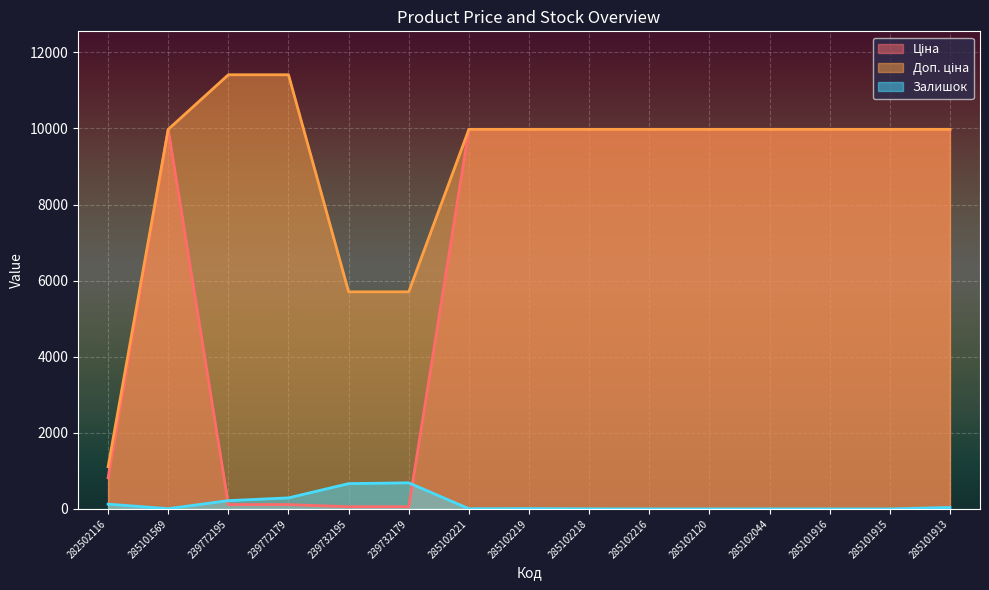

Reading left to right, list all the values displayed in this chart.

Ціна: 282502116=818.5	285101569=9975.0	239772195=114.1	239772179=114.1	239732195=57.0	239732179=57.0	285102221=9975.0	285102219=9975.0	285102218=9975.0	285102216=9975.0	285102120=9975.0	285102044=9975.0	285101916=9975.0	285101915=9975.0	285101913=9975.0
Доп. ціна: 282502116=1109.2	285101569=9975.0	239772195=11410.0	239772179=11410.0	239732195=5705.0	239732179=5705.0	285102221=9975.0	285102219=9975.0	285102218=9975.0	285102216=9975.0	285102120=9975.0	285102044=9975.0	285101916=9975.0	285101915=9975.0	285101913=9975.0
Залишок: 282502116=125.0	285101569=7.0	239772195=218.0	239772179=290.0	239732195=665.0	239732179=686.0	285102221=5.0	285102219=9.0	285102218=3.0	285102216=0.0	285102120=0.0	285102044=1.0	285101916=0.0	285101915=0.0	285101913=39.0